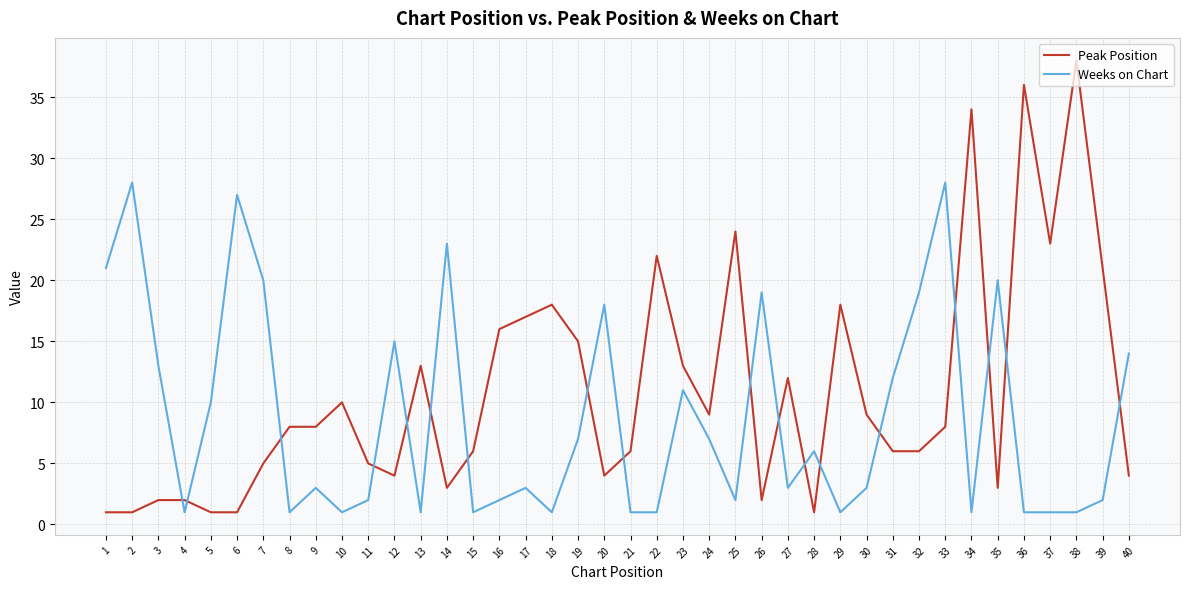

True or false: Weeks on Chart has a value of 15 at 14.

False